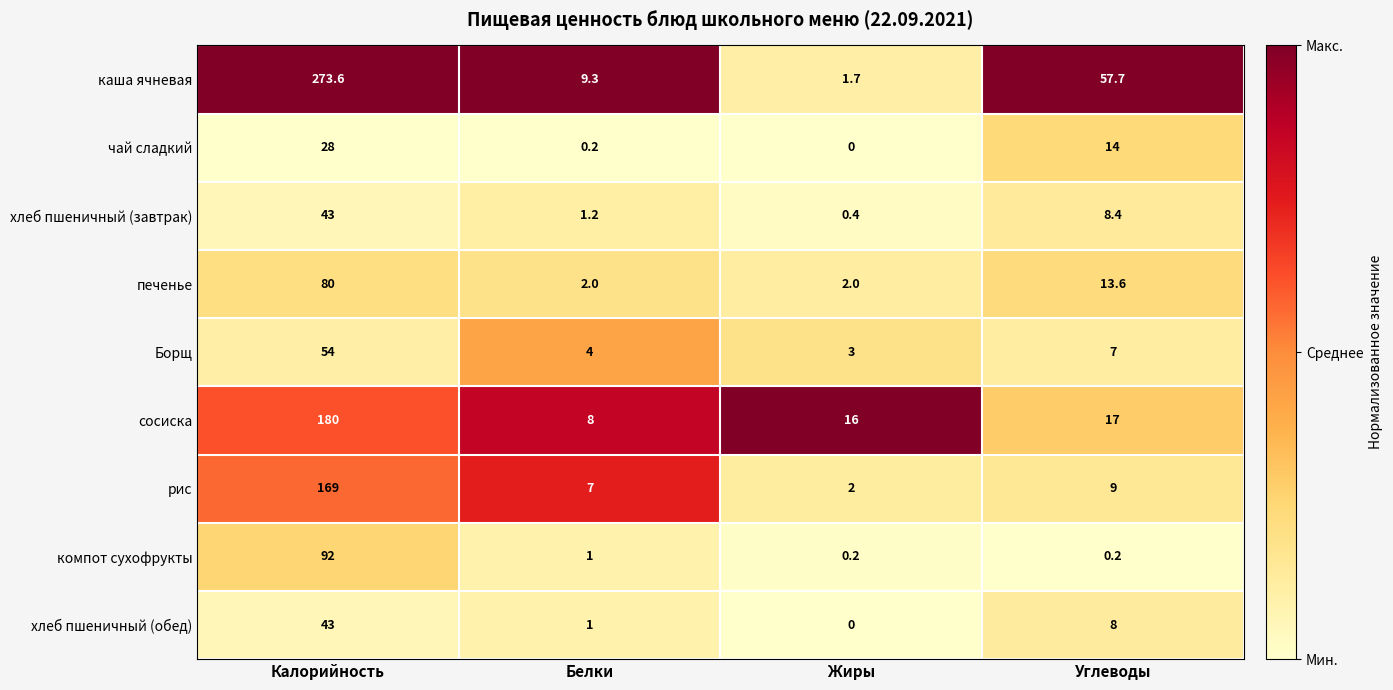

What is the sum of all каша ячневая values?

342.3